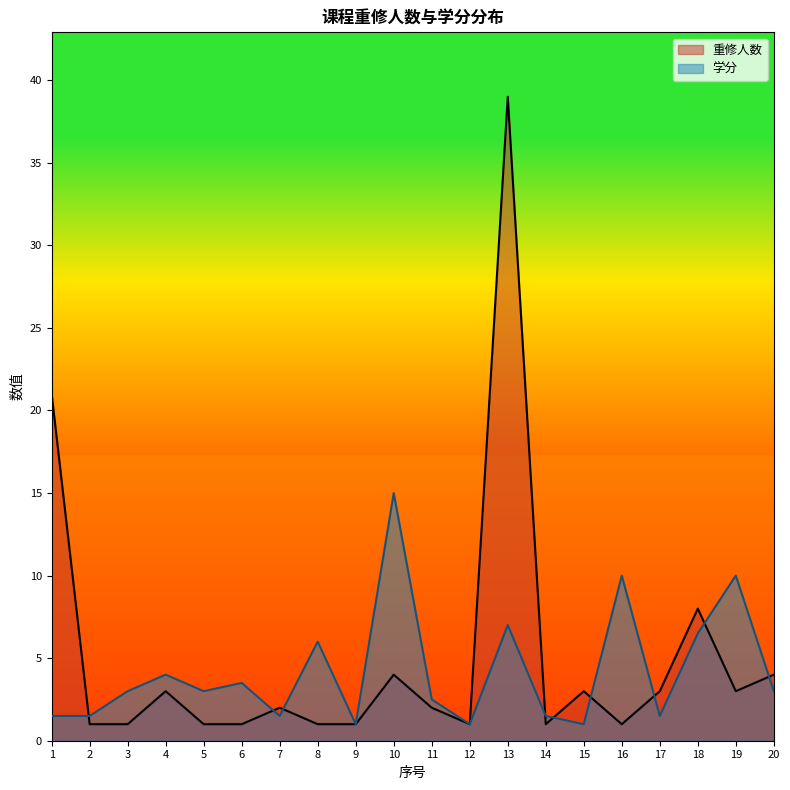

Between 6 and 2, which is larger?

6